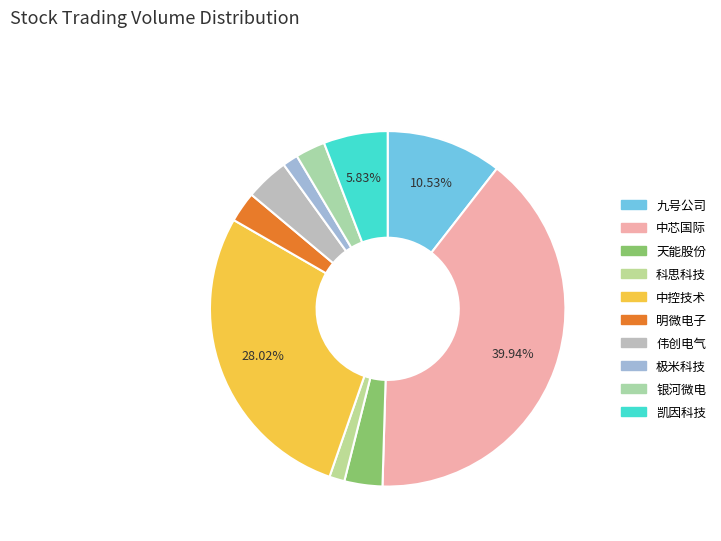

Is it true that 九号公司 is 16% of the pie?

False